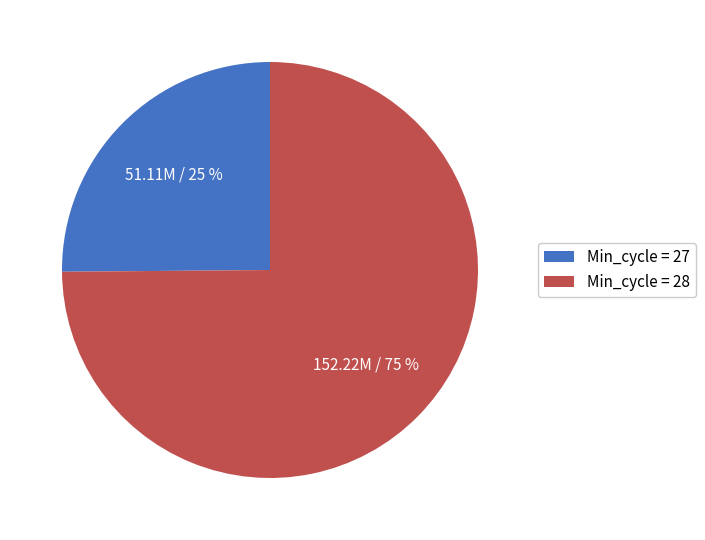

To the nearest percent, what portion does Min_cycle = 28 represent?

75%